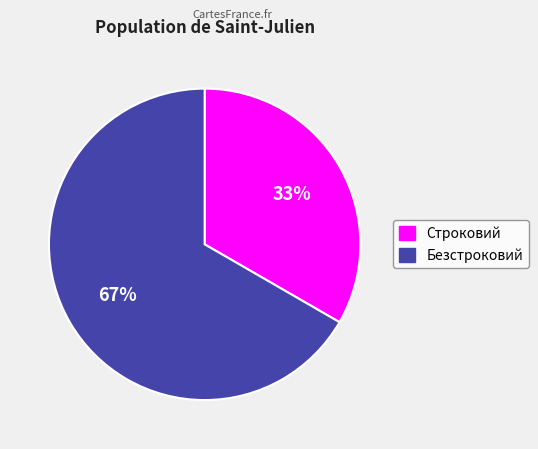

Combined, do Строковий and Безстроковий account for over 50%?

Yes